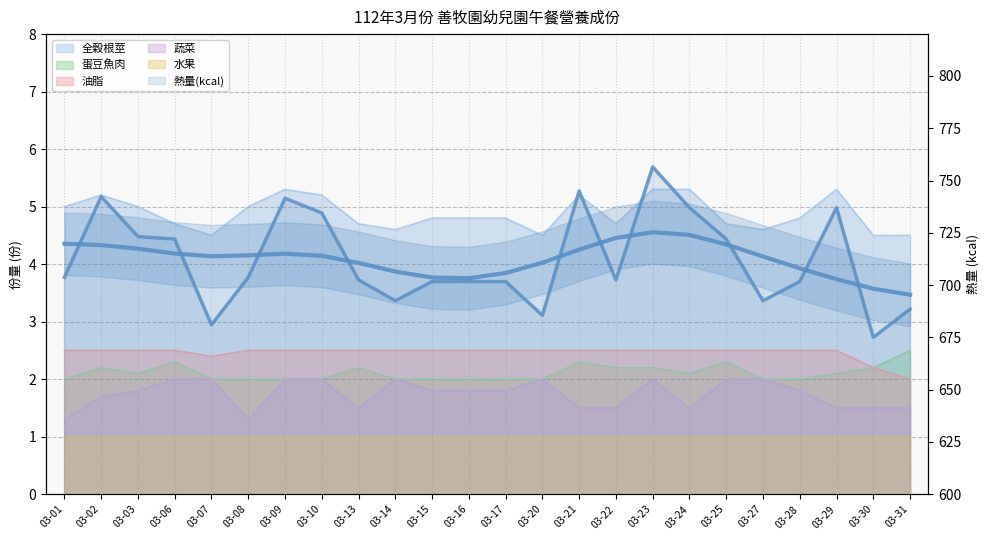

Reading right to left, list all the values displayed in this chart.

688.5	675.0	737.0	701.7	692.5	722.0	737.0	756.5	702.5	745.0	685.5	701.7	701.7	701.7	692.5	702.5	734.5	741.5	703.7	681.0	722.0	723.2	742.3	703.7